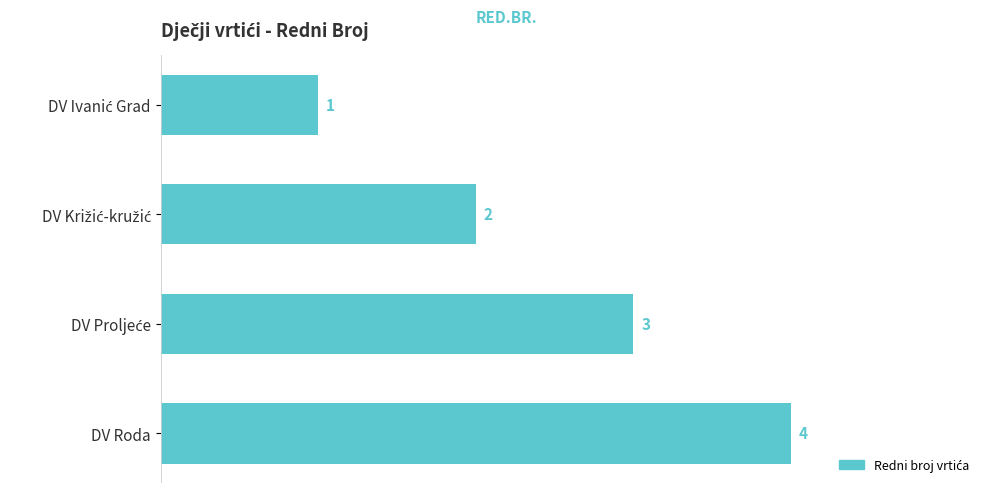

How many categories are shown in the chart?

4